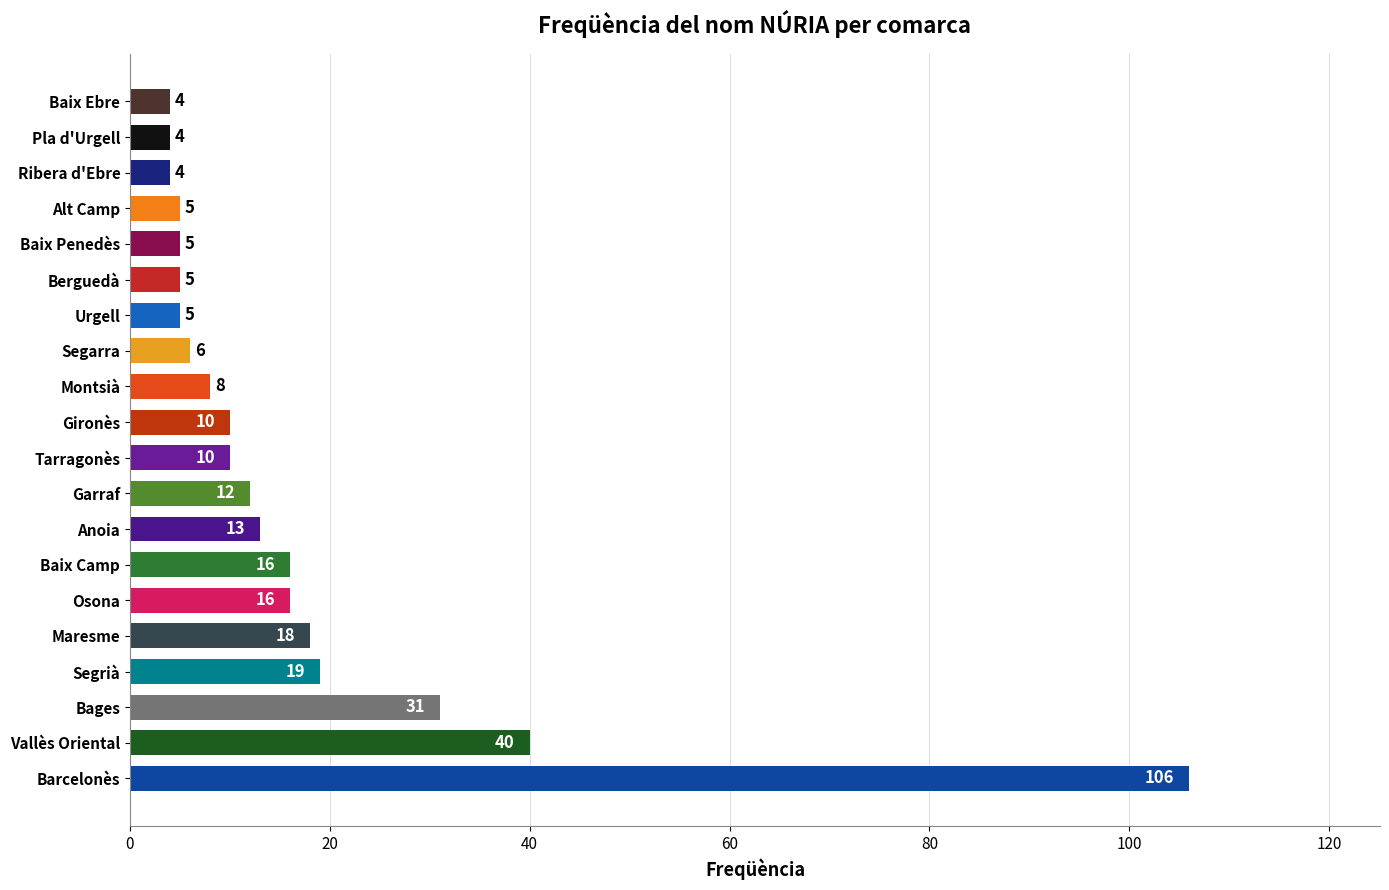

Is it true that the value at Bages is 15?

False